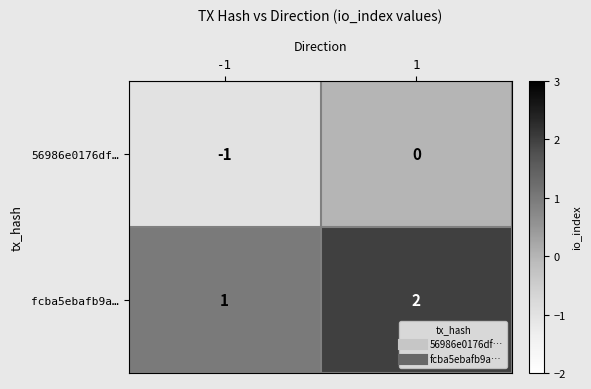

The fcba5ebafb9a… series shows 2 at -1. True or false?

False